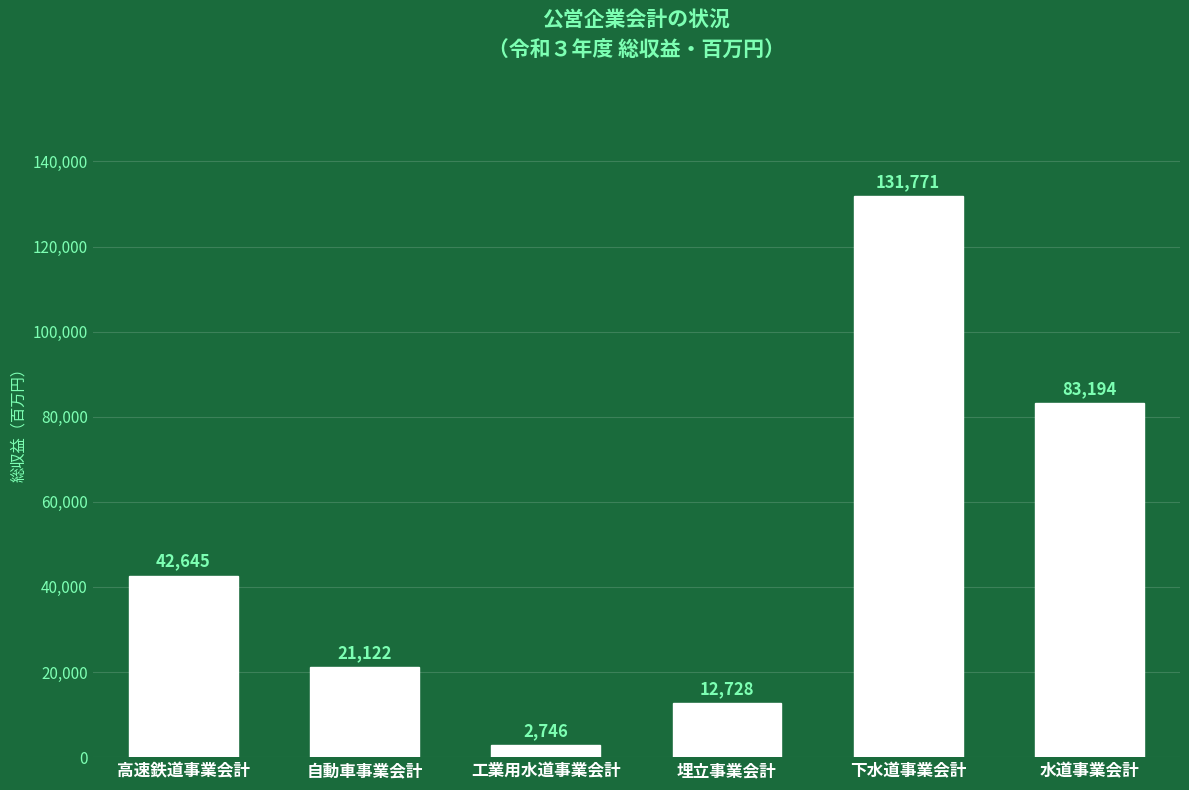

How many data points does each series have?

6